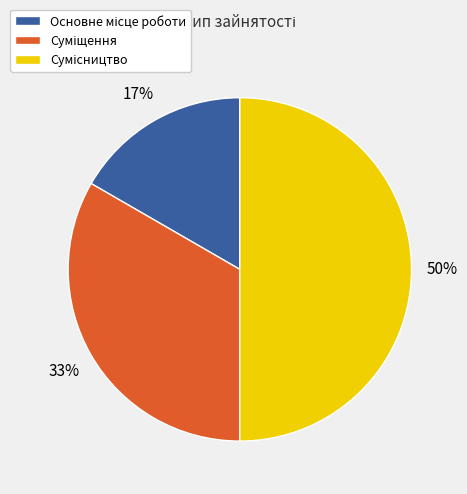

To the nearest percent, what is the average slice percentage?

33%